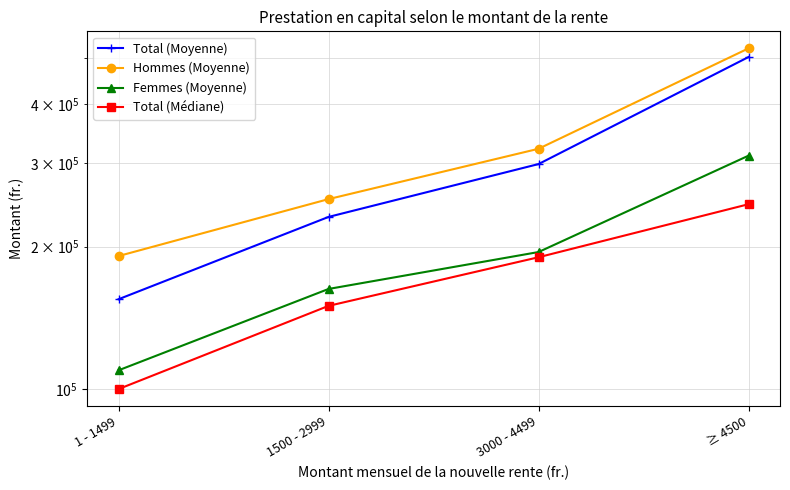

What is the maximum value for Total (Moyenne)?

502978.1